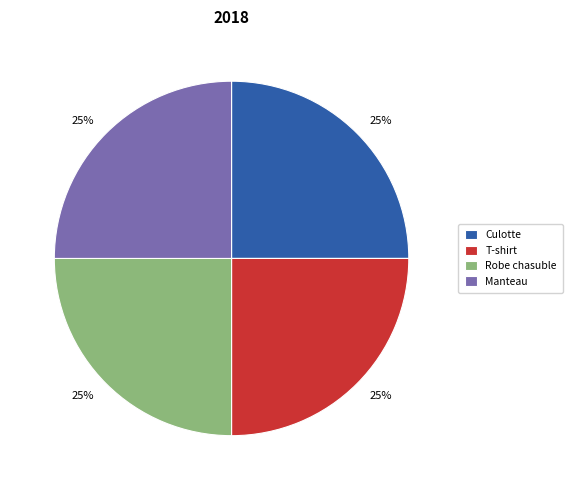

What percentage is the Manteau slice, to the nearest percent?

25%